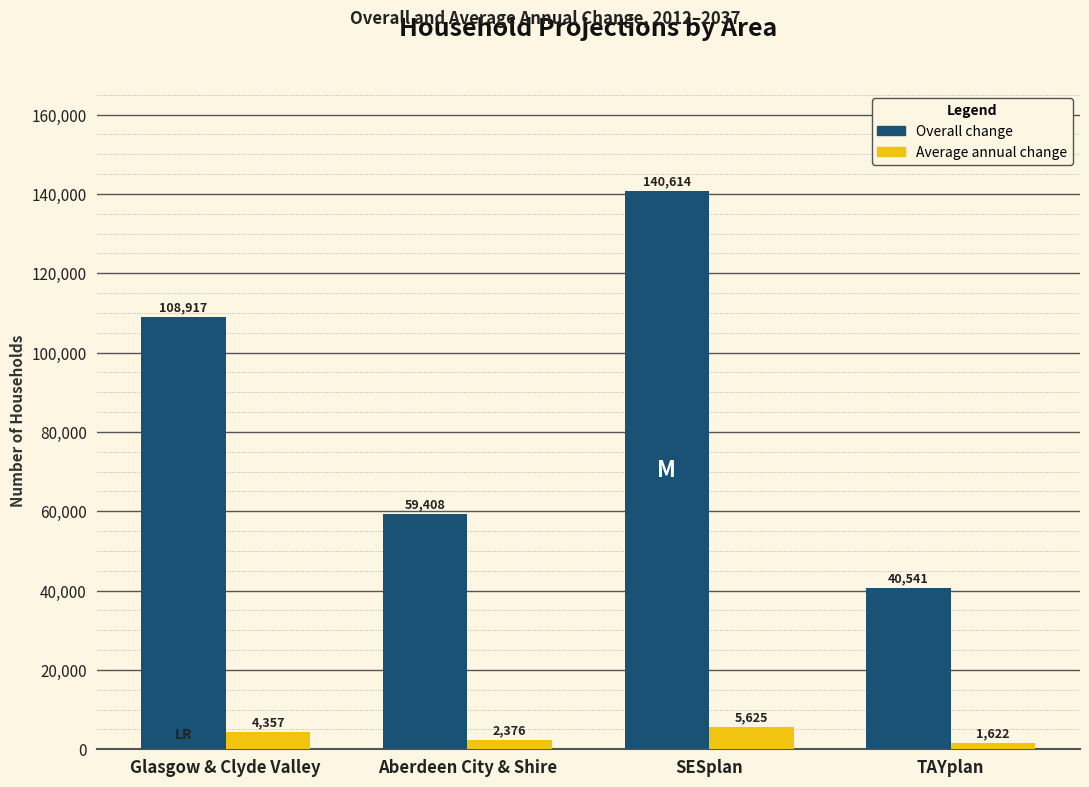

List the labels in order of Overall change value, largest first.

SESplan, Glasgow & Clyde Valley, Aberdeen City & Shire, TAYplan